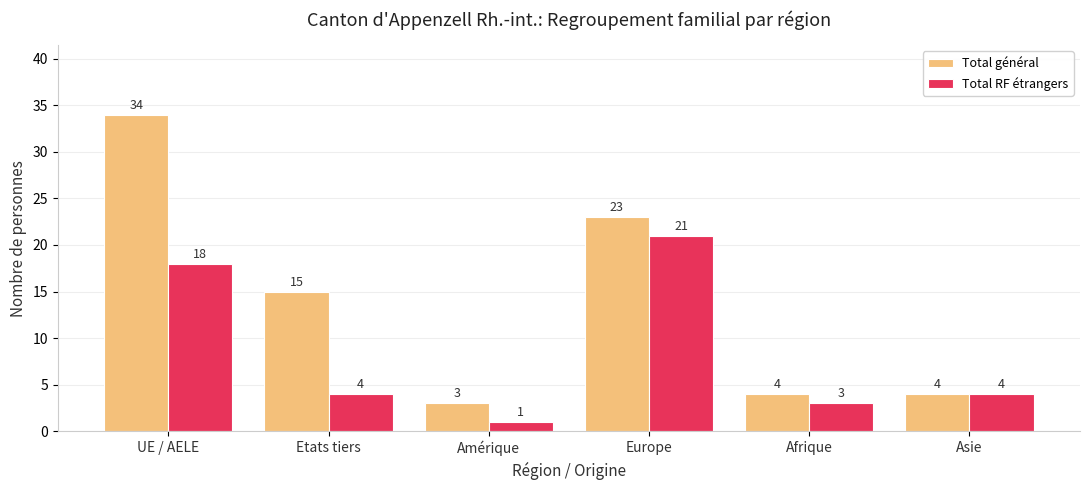

The value of Total RF étrangers at Asie is 2. True or false?

False